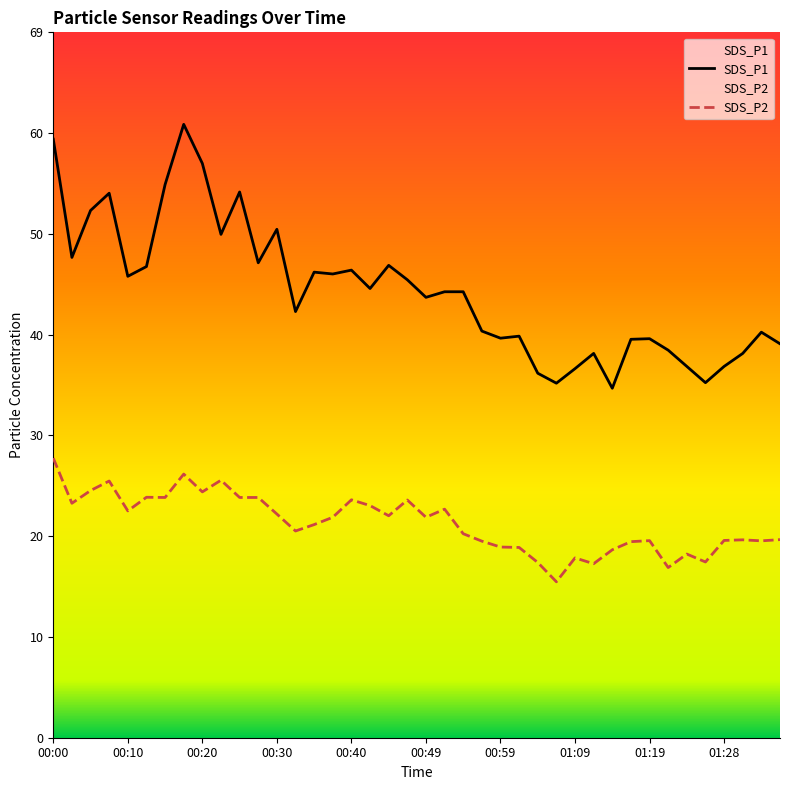

Reading right to left, transcribe all the data shown in this chart.

SDS_P1: 38.8	39.9	37.8	36.5	35.0	36.5	38.1	39.3	39.2	34.4	37.8	36.3	34.9	35.9	39.5	39.3	40.0	43.9	43.9	43.4	45.1	46.5	44.2	46.0	45.6	45.8	42.0	50.0	46.8	53.7	49.5	56.5	60.4	54.5	46.4	45.4	53.6	51.9	47.3	58.9
SDS_P2: 19.5	19.4	19.5	19.4	17.3	18.1	16.8	19.4	19.3	18.5	17.1	17.7	15.3	17.2	18.7	18.8	19.4	20.1	22.5	21.7	23.4	21.9	22.9	23.4	21.7	21.0	20.4	22.0	23.6	23.6	25.4	24.2	25.9	23.6	23.7	22.3	25.3	24.3	23.1	27.5